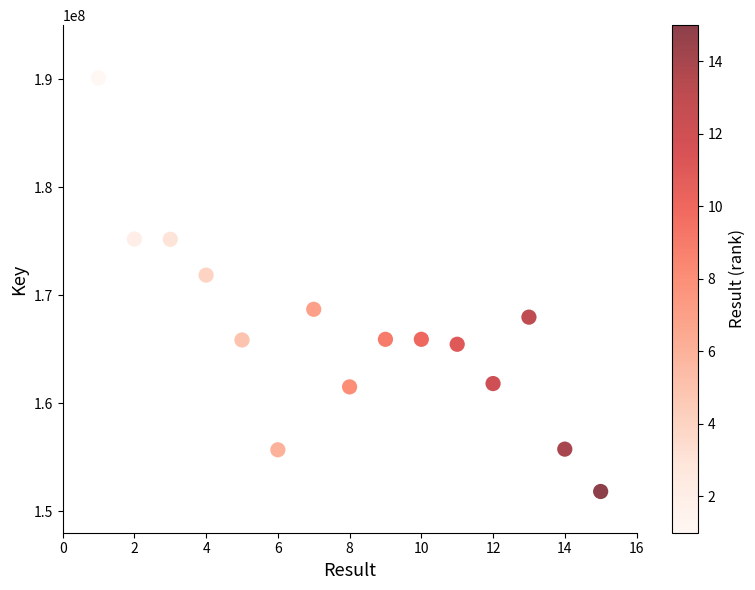

What is the range of Y values (max minus min)?

38287535